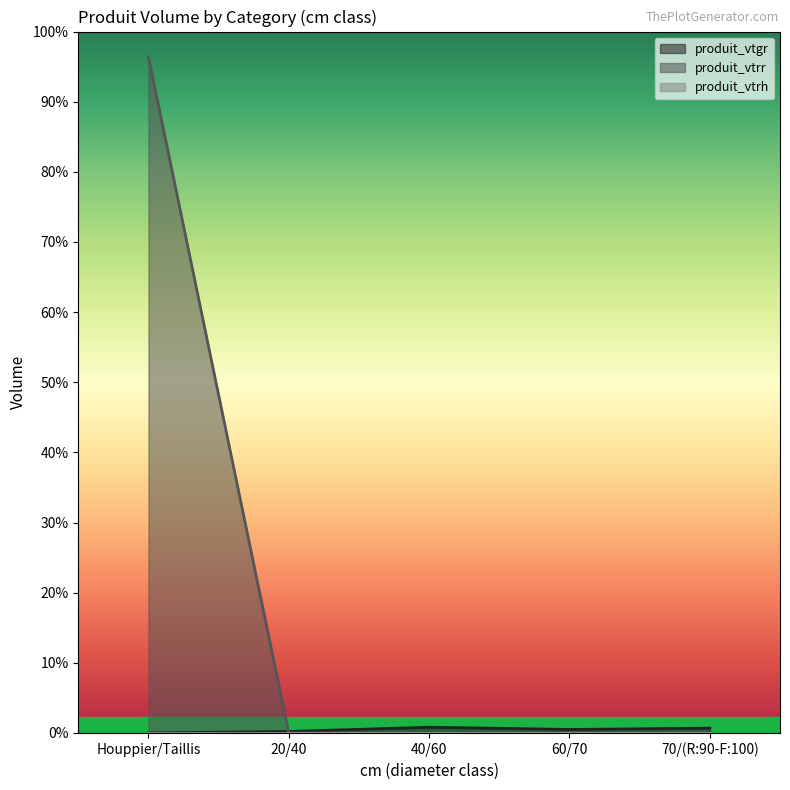

The value of produit_vtrr at 40/60 is -141.8. True or false?

False